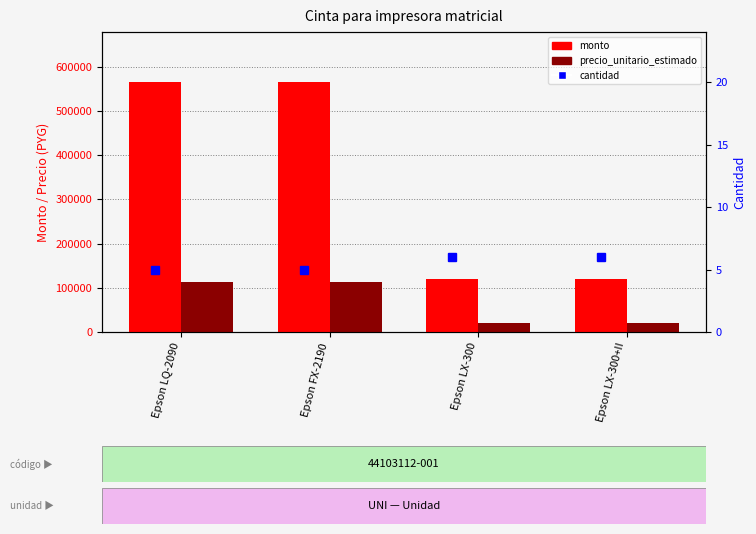

The value of monto at Epson LQ-2090 is 565000. True or false?

True